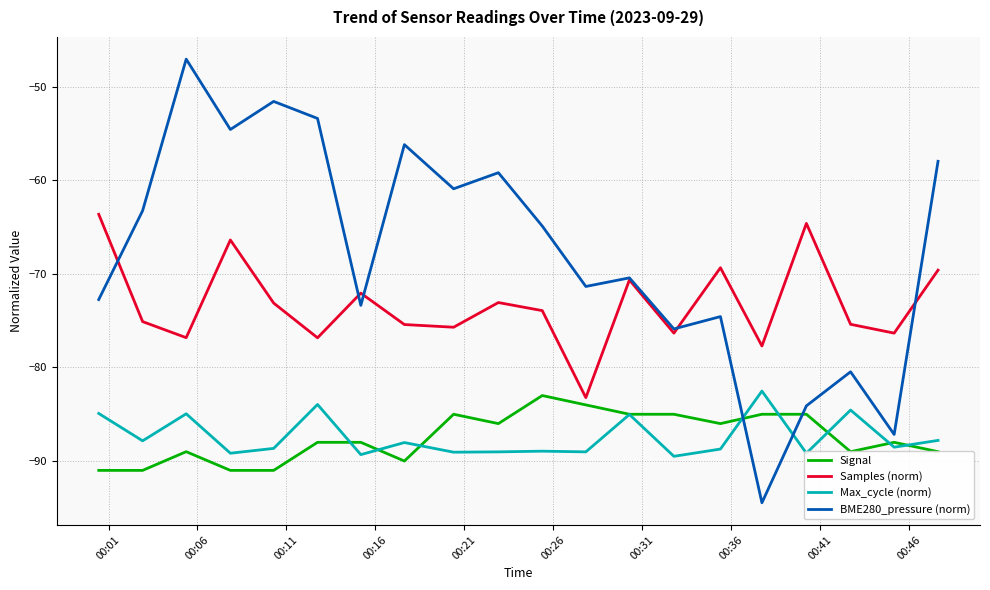

What is the minimum value for BME280_pressure (norm)?

-94.5